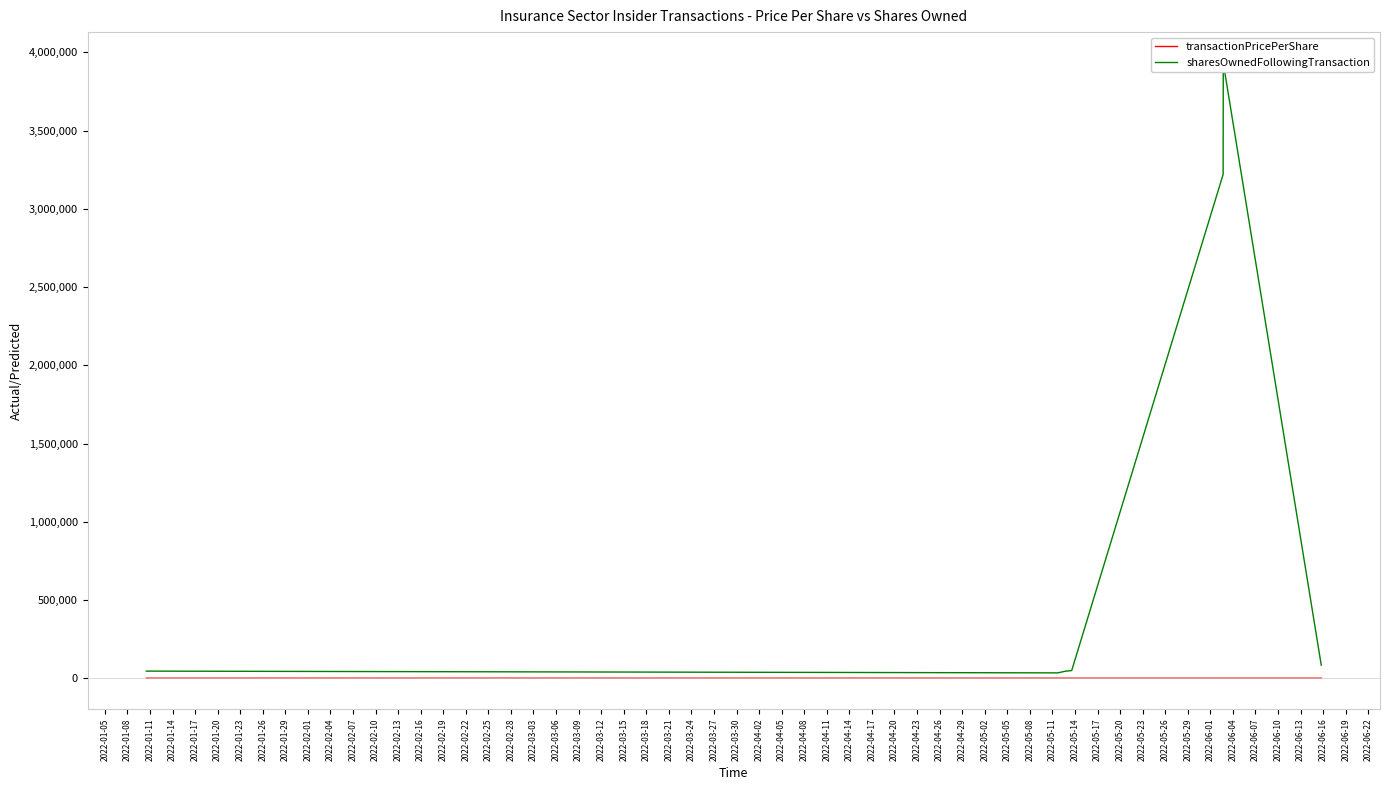

What is the value of the sharesOwnedFollowingTransaction point at the 1st from the left?

45250.0